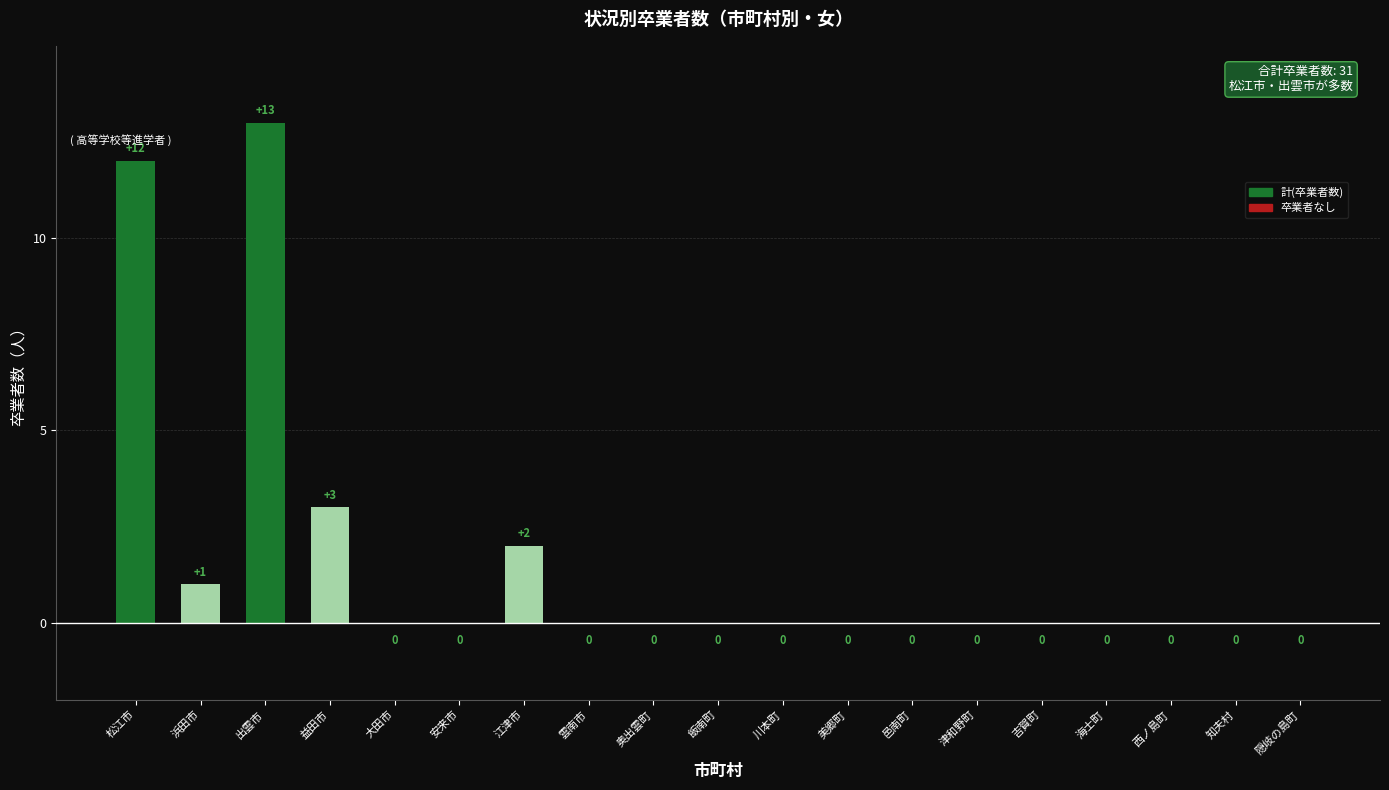

Reading right to left, list all the values displayed in this chart.

0	0	0	0	0	0	0	0	0	0	0	0	2	0	0	3	13	1	12